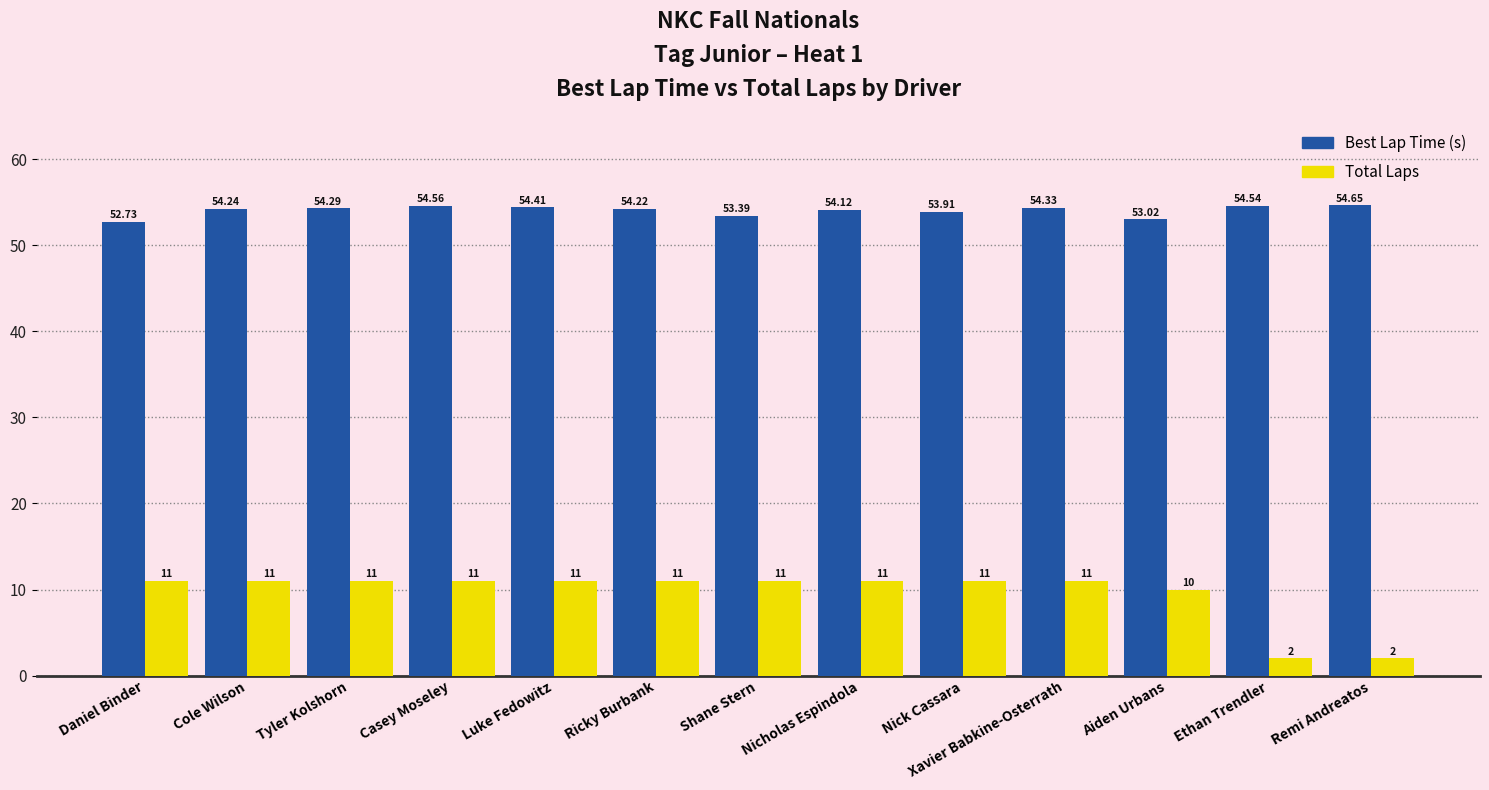

At which label does Best Lap Time (s) reach its minimum?

Daniel Binder